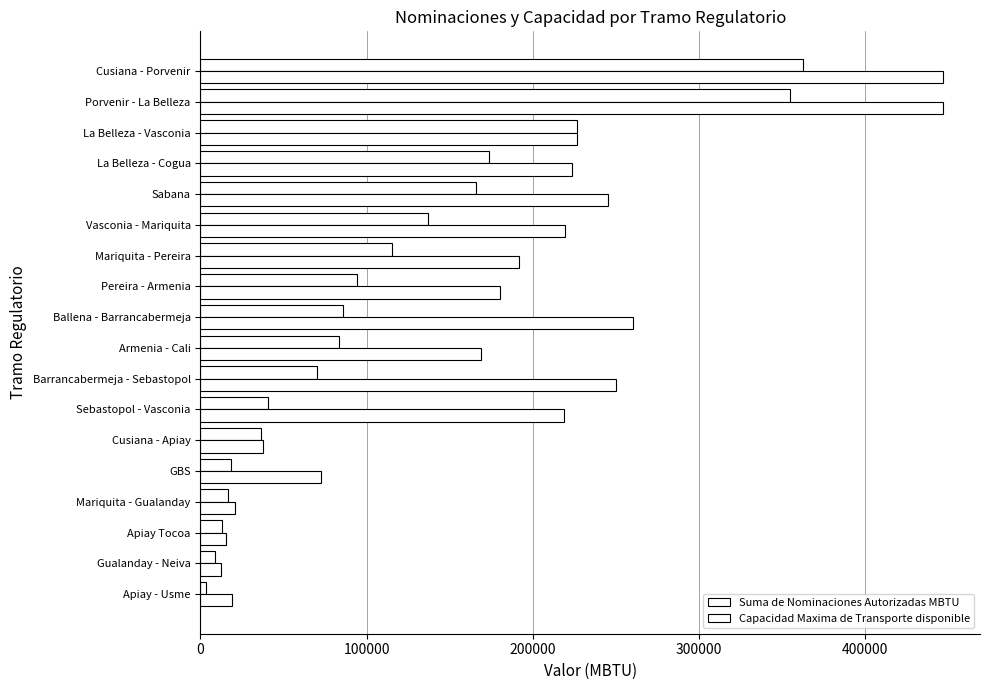

How many series are shown in this chart?

2